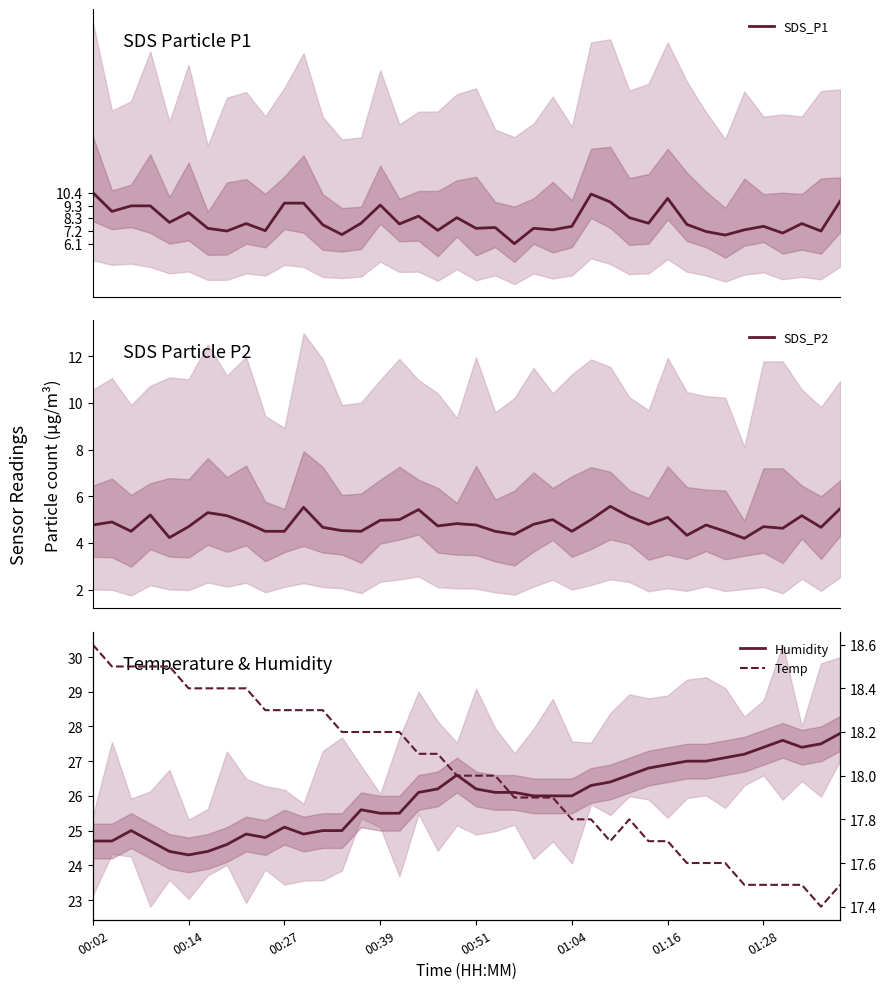

Reading left to right, transcribe all the data shown in this chart.

SDS_P1: 00:02=10.4	00:14=8.8	00:27=9.3	00:39=9.3	00:51=7.9	01:04=8.7	01:16=7.4	01:28=7.2	8=7.8	9=7.2	10=9.5	11=9.5	12=7.7	13=6.9	14=7.8	15=9.4	16=7.8	17=8.4	18=7.2	19=8.3	20=7.4	21=7.5	22=6.1	23=7.4	24=7.3	25=7.6	26=10.3	27=9.6	28=8.3	29=7.8	30=9.9	31=7.7	32=7.1	33=6.8	34=7.3	35=7.6	36=7.0	37=7.8	38=7.2	39=9.7
SDS_P2: 00:02=4.8	00:14=4.9	00:27=4.5	00:39=5.2	00:51=4.2	01:04=4.7	01:16=5.3	01:28=5.2	8=4.9	9=4.5	10=4.5	11=5.5	12=4.7	13=4.5	14=4.5	15=5.0	16=5.0	17=5.4	18=4.7	19=4.8	20=4.8	21=4.5	22=4.4	23=4.8	24=5.0	25=4.5	26=5.0	27=5.6	28=5.1	29=4.8	30=5.1	31=4.3	32=4.8	33=4.5	34=4.2	35=4.7	36=4.6	37=5.2	38=4.7	39=5.5
Humidity: 00:02=24.7	00:14=24.7	00:27=25.0	00:39=24.7	00:51=24.4	01:04=24.3	01:16=24.4	01:28=24.6	8=24.9	9=24.8	10=25.1	11=24.9	12=25.0	13=25.0	14=25.6	15=25.5	16=25.5	17=26.1	18=26.2	19=26.6	20=26.2	21=26.1	22=26.1	23=26.0	24=26.0	25=26.0	26=26.3	27=26.4	28=26.6	29=26.8	30=26.9	31=27.0	32=27.0	33=27.1	34=27.2	35=27.4	36=27.6	37=27.4	38=27.5	39=27.8
Temp: 00:02=18.6	00:14=18.5	00:27=18.5	00:39=18.5	00:51=18.5	01:04=18.4	01:16=18.4	01:28=18.4	8=18.4	9=18.3	10=18.3	11=18.3	12=18.3	13=18.2	14=18.2	15=18.2	16=18.2	17=18.1	18=18.1	19=18.0	20=18.0	21=18.0	22=17.9	23=17.9	24=17.9	25=17.8	26=17.8	27=17.7	28=17.8	29=17.7	30=17.7	31=17.6	32=17.6	33=17.6	34=17.5	35=17.5	36=17.5	37=17.5	38=17.4	39=17.5